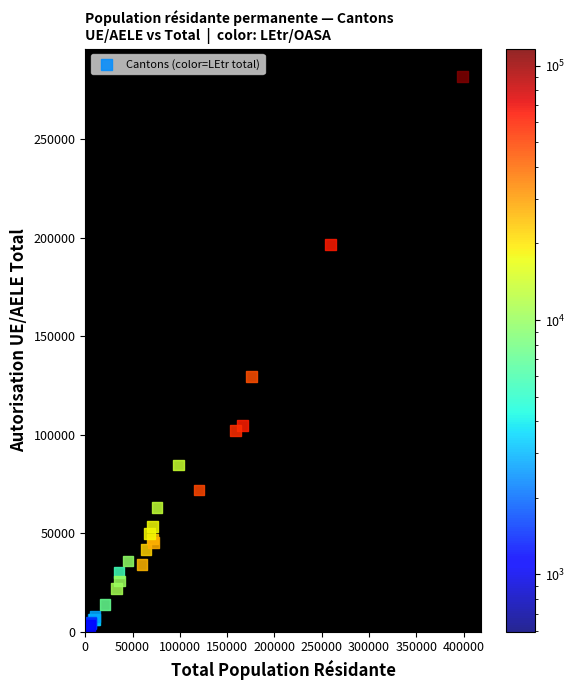

What Y value in the scatter plot is closest to 141524?

129658